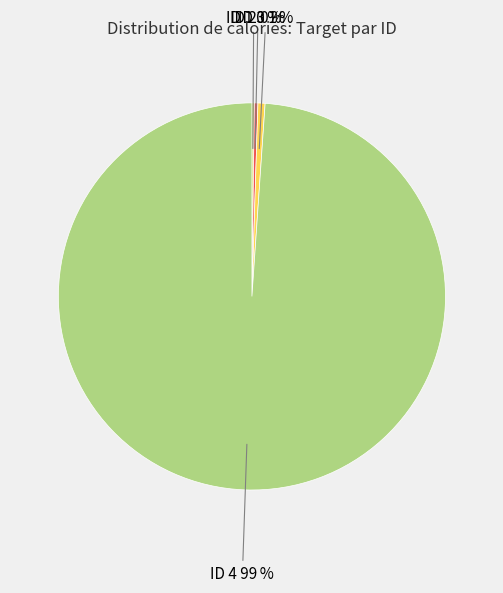

Does any single category account for the majority?

Yes